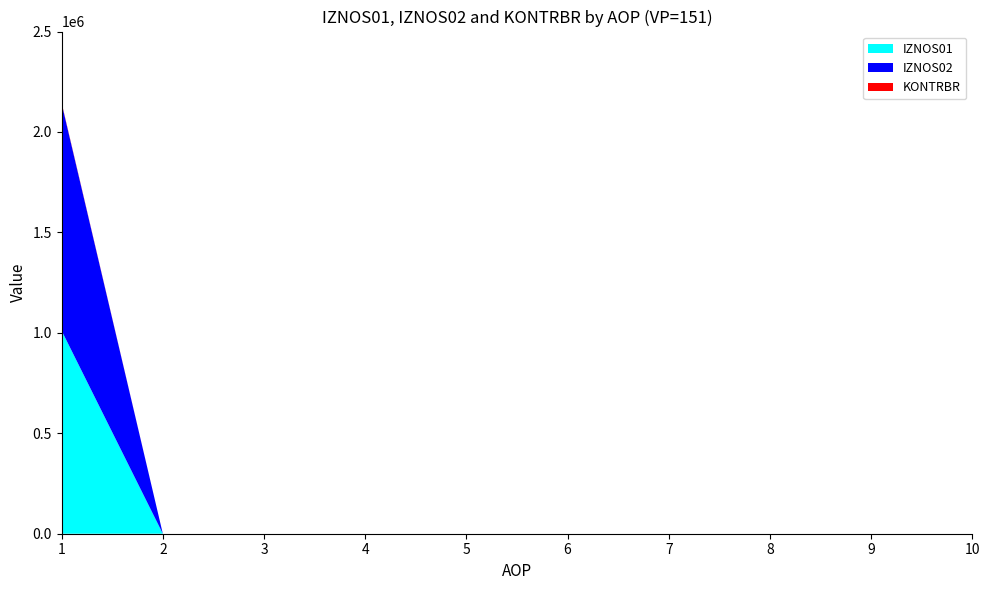

Reading left to right, extract all data points from this chart.

IZNOS01: 1=1010627.0	2=0.0	3=0.0	4=0.0	5=0.0	6=0.0	7=0.0	8=0.0	9=0.0	10=0.0
IZNOS02: 1=1131268.5	2=0.0	3=0.0	4=0.0	5=0.0	6=0.0	7=0.0	8=0.0	9=0.0	10=0.0
KONTRBR: 1=3273.2	2=0.0	3=0.0	4=0.0	5=0.0	6=0.0	7=0.0	8=0.0	9=0.0	10=0.0